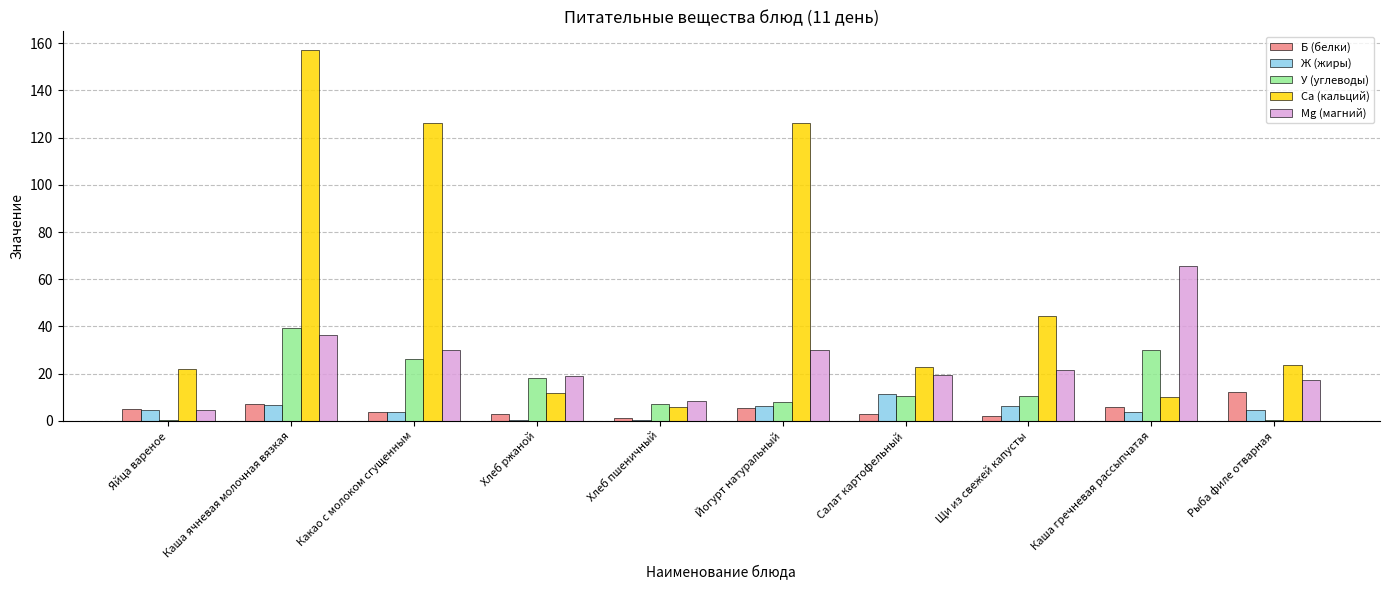

At which label does Mg (магний) first exceed 21?

Каша ячневая молочная вязкая